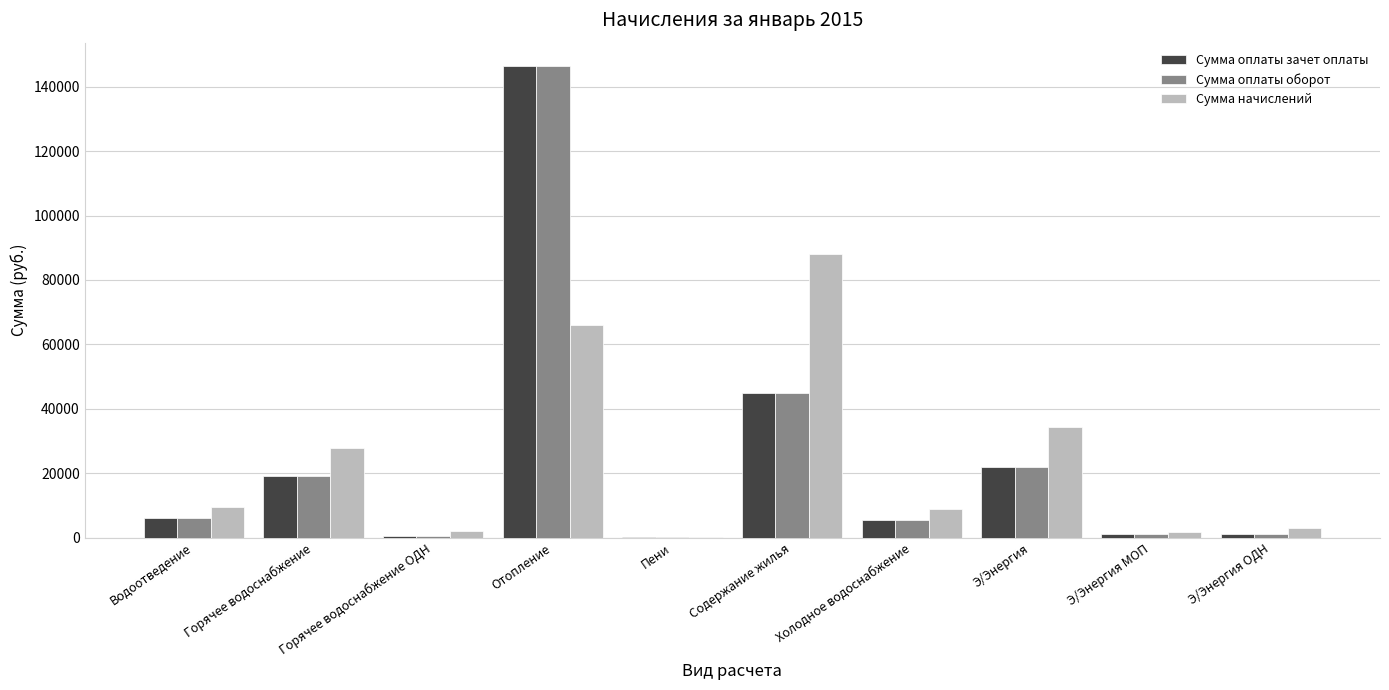

What is the sum of all Сумма оплаты оборот values?

246740.1